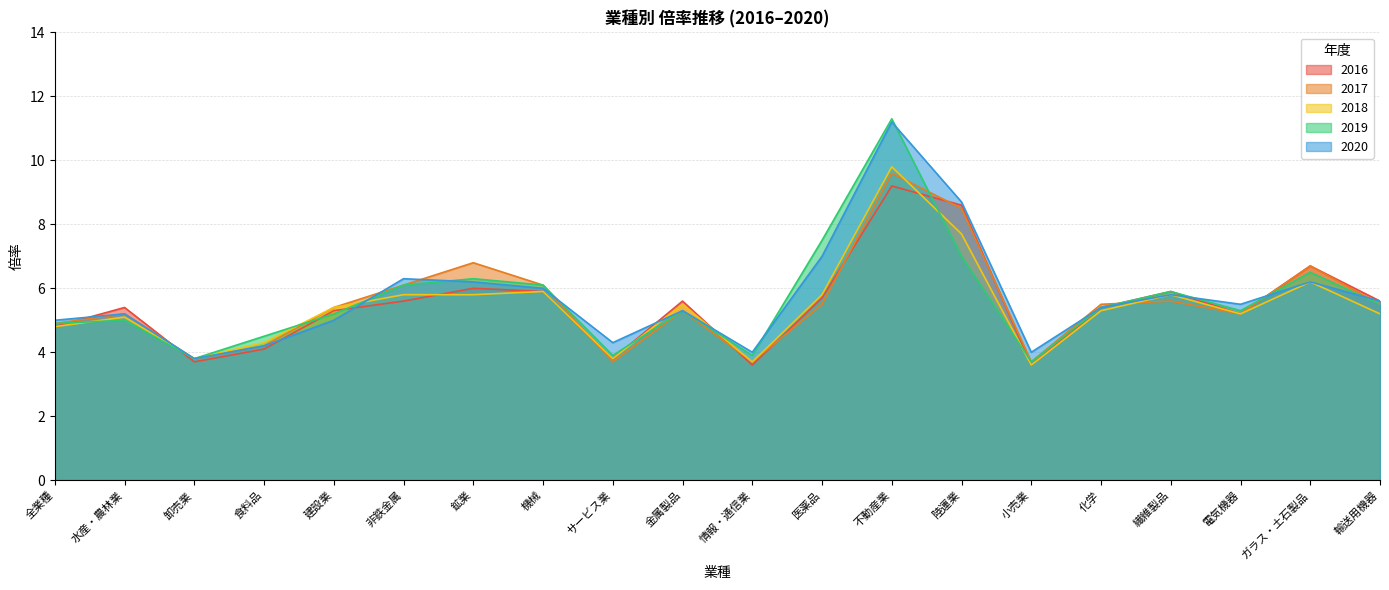

Which label corresponds to the largest value in the chart?

不動産業